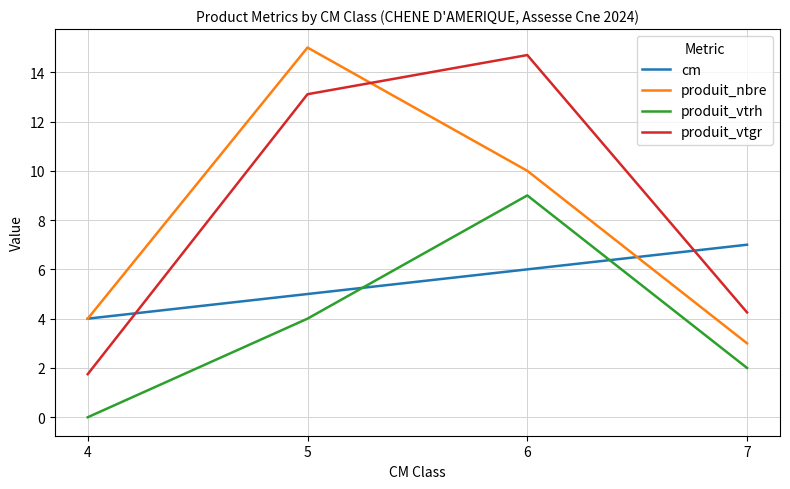

Is it true that produit_vtrh equals 0.0 at 4?

True